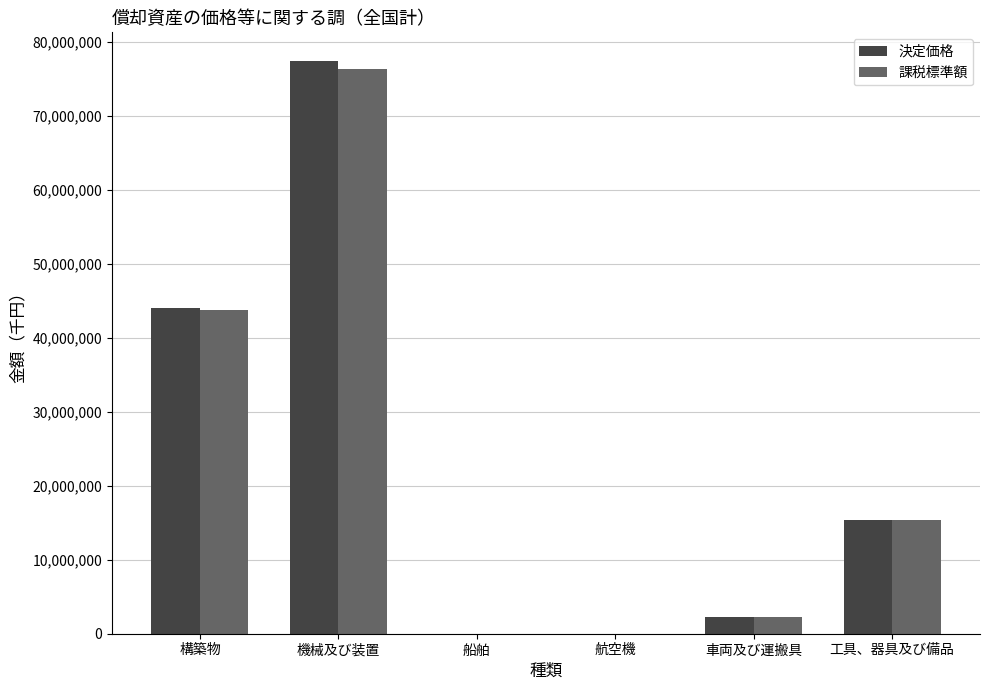

How many groups of bars are there?

6